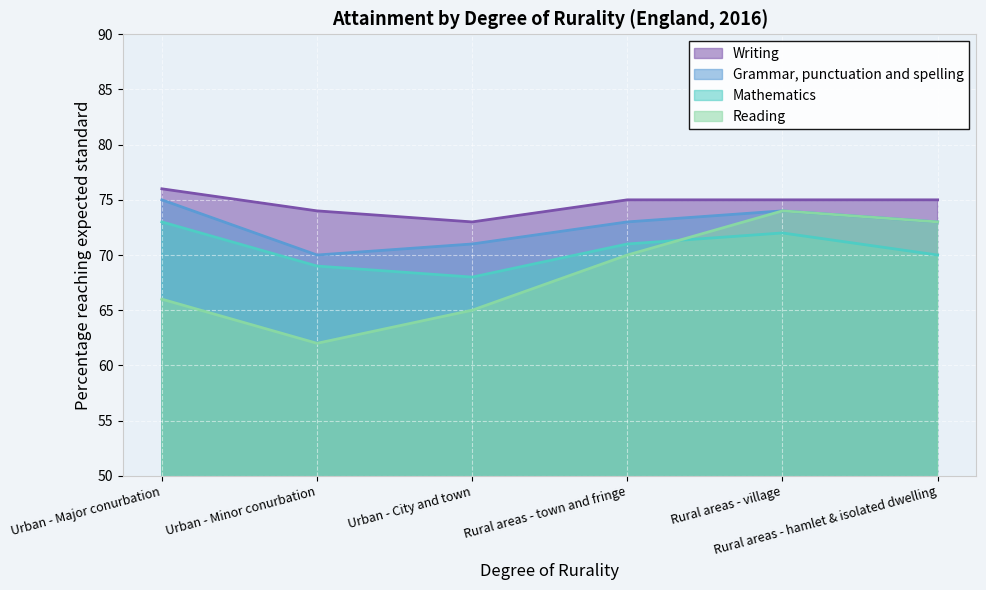

Which label corresponds to the largest value in the chart?

Urban - Major conurbation